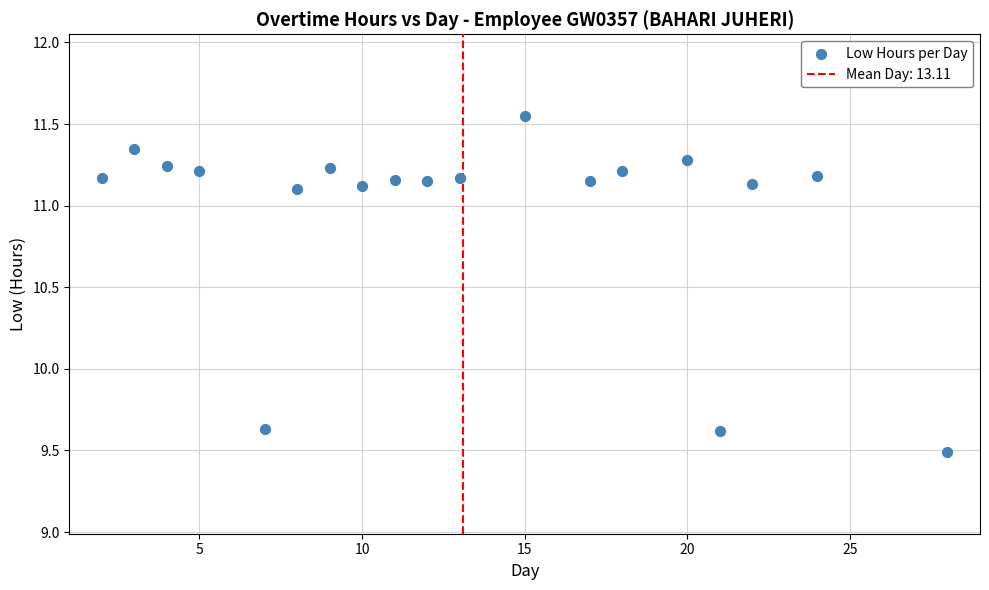

What is the range of Y values (max minus min)?

2.1